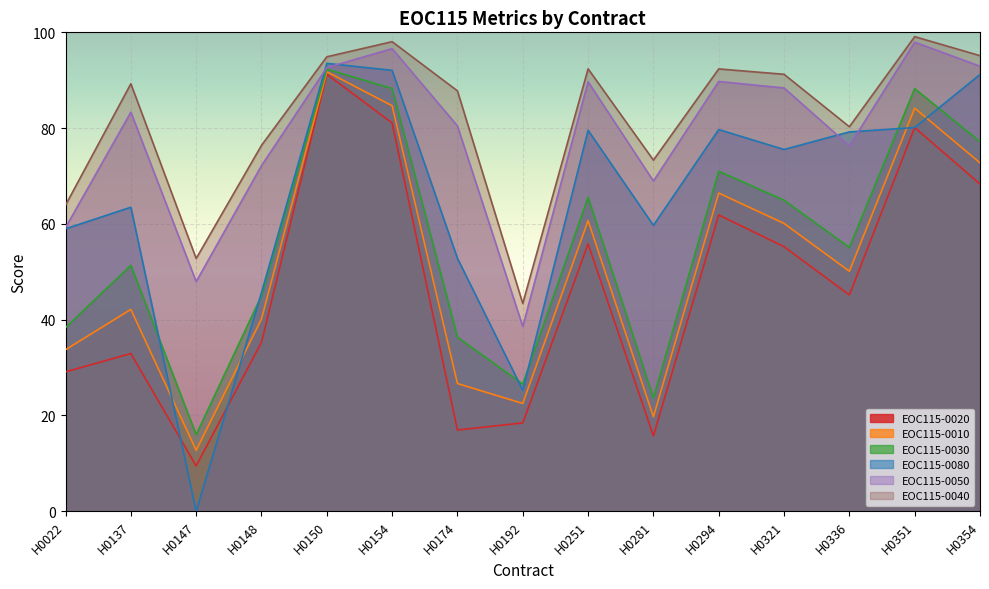

Reading right to left, extract all data points from this chart.

EOC115-0020: H0354=68.3	H0351=80.1	H0336=45.2	H0321=55.2	H0294=61.9	H0281=15.8	H0251=55.8	H0192=18.4	H0174=17.0	H0154=81.1	H0150=91.2	H0148=35.3	H0147=9.5	H0137=32.9	H0022=29.1
EOC115-0010: H0354=72.8	H0351=84.2	H0336=50.1	H0321=60.1	H0294=66.4	H0281=19.7	H0251=60.7	H0192=22.5	H0174=26.7	H0154=84.7	H0150=91.8	H0148=40.1	H0147=12.7	H0137=42.1	H0022=33.7
EOC115-0030: H0354=77.2	H0351=88.2	H0336=55.1	H0321=65.0	H0294=71.0	H0281=23.6	H0251=65.6	H0192=26.6	H0174=36.4	H0154=88.3	H0150=92.3	H0148=45.0	H0147=16.0	H0137=51.4	H0022=38.3
EOC115-0080: H0354=91.2	H0351=80.1	H0336=79.2	H0321=75.5	H0294=79.7	H0281=59.7	H0251=79.5	H0192=25.3	H0174=52.8	H0154=92.1	H0150=93.5	H0148=45.6	H0147=0.0	H0137=63.5	H0022=59.0
EOC115-0050: H0354=92.9	H0351=98.0	H0336=76.3	H0321=88.4	H0294=89.7	H0281=69.0	H0251=89.7	H0192=38.6	H0174=80.5	H0154=96.6	H0150=92.6	H0148=72.2	H0147=48.0	H0137=83.3	H0022=59.2
EOC115-0040: H0354=95.1	H0351=99.1	H0336=80.3	H0321=91.2	H0294=92.4	H0281=73.3	H0251=92.4	H0192=43.4	H0174=87.8	H0154=98.0	H0150=94.9	H0148=76.4	H0147=52.8	H0137=89.3	H0022=63.9